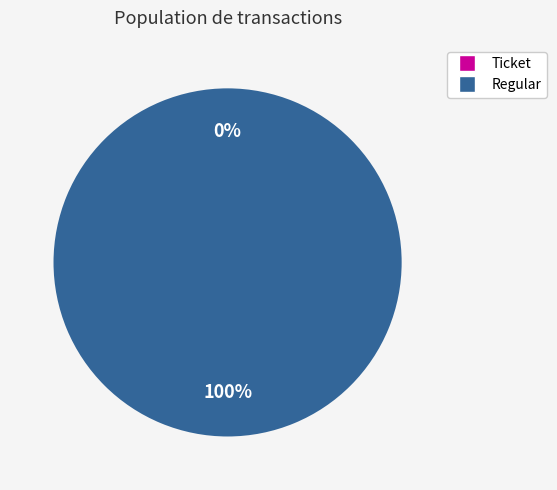

To the nearest percent, what percentage of the pie is Regular?

100%